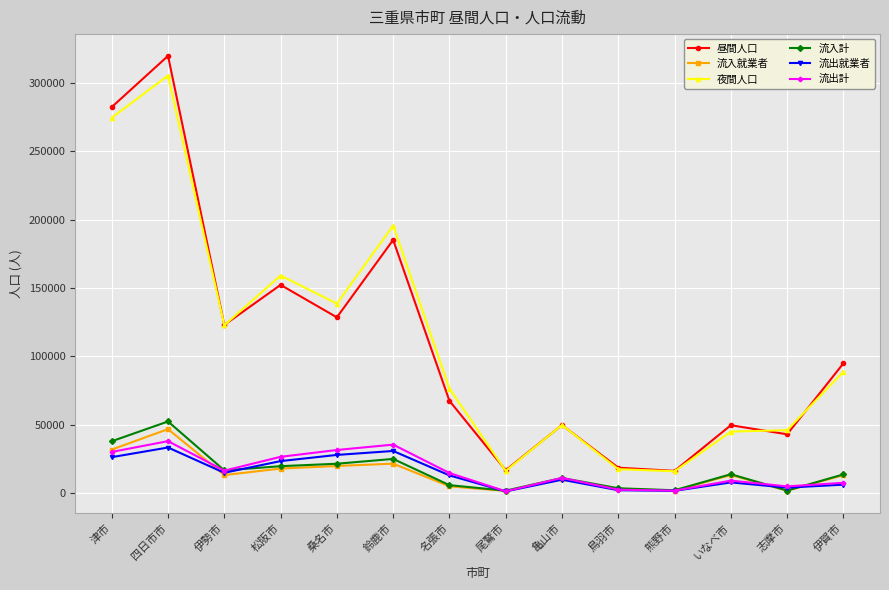

True or false: 夜間人口 and 流出就業者 intersect in this chart.

False